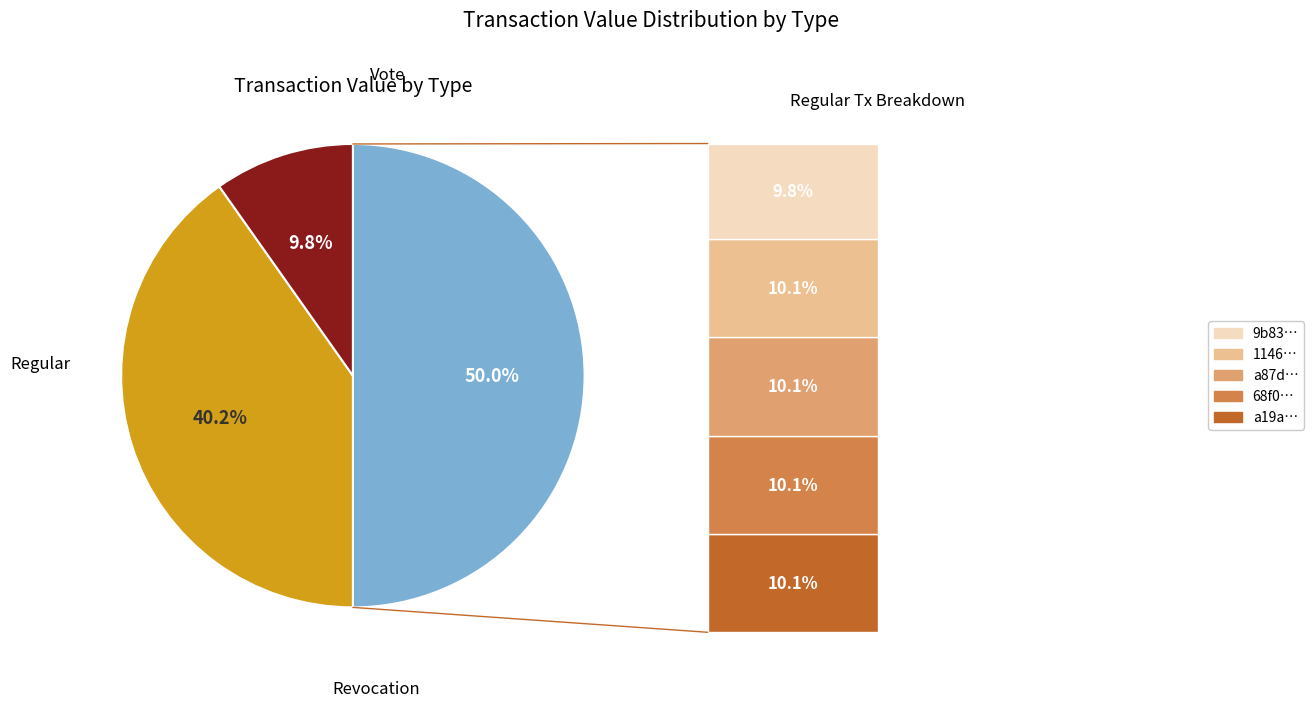

Between Regular and Revocation, which is larger?

Regular